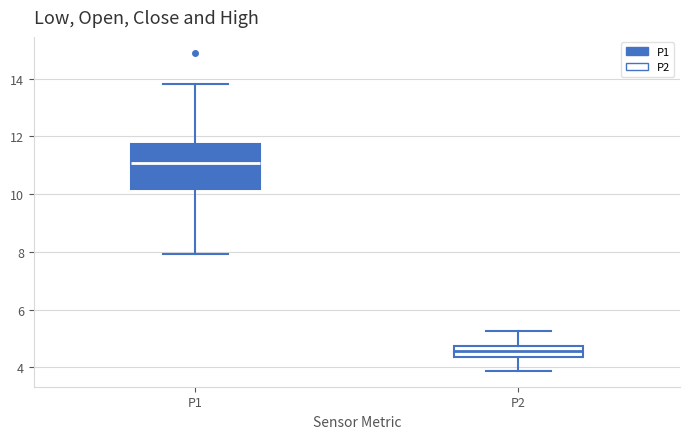

Reading left to right, read every box against the y-axis: the position of its median line, the range the box covers, and the ends of its whiskers. The values are not printed on the chart, so give them approximately, as read against the axis.

P1: median 11.0, box 10.2 to 11.8, whiskers 8.0 to 13.8
P2: median 4.6, box 4.4 to 4.8, whiskers 3.8 to 5.2